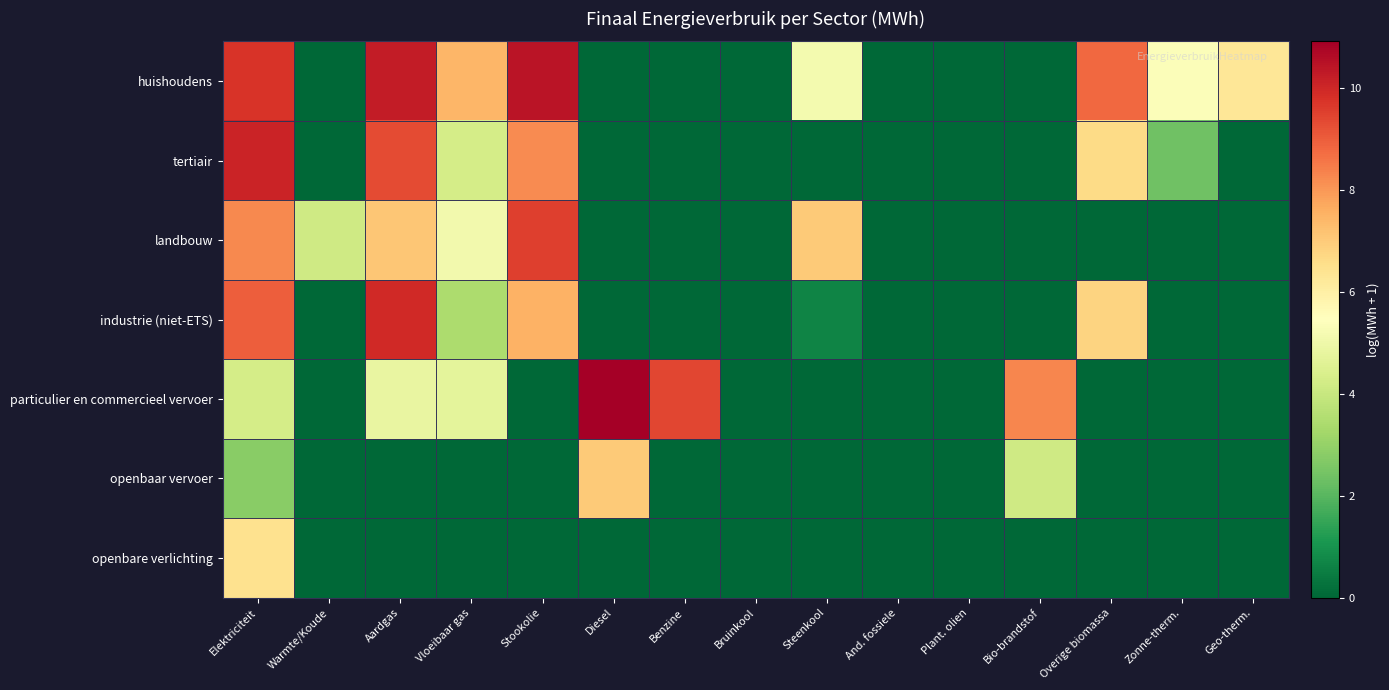

Reading left to right, list all the values displayed in this chart.

huishoudens: Elektriciteit=9.8	Warmte/Koude=0.0	Aardgas=10.2	Vloeibaar gas=7.5	Stookolie=10.4	Diesel=0.0	Benzine=0.0	Bruinkool=0.0	Steenkool=5.1	And. fossiele=0.0	Plant. olien=0.0	Bio-brandstof=0.0	Overige biomassa=8.8	Zonne-therm.=5.3	Geo-therm.=6.3
tertiair: Elektriciteit=10.1	Warmte/Koude=0.0	Aardgas=9.3	Vloeibaar gas=4.3	Stookolie=8.2	Diesel=0.0	Benzine=0.0	Bruinkool=0.0	Steenkool=0.0	And. fossiele=0.0	Plant. olien=0.0	Bio-brandstof=0.0	Overige biomassa=6.6	Zonne-therm.=2.4	Geo-therm.=0.0
landbouw: Elektriciteit=8.3	Warmte/Koude=4.2	Aardgas=7.1	Vloeibaar gas=5.1	Stookolie=9.5	Diesel=0.0	Benzine=0.0	Bruinkool=0.0	Steenkool=7.0	And. fossiele=0.0	Plant. olien=0.0	Bio-brandstof=0.0	Overige biomassa=0.0	Zonne-therm.=0.0	Geo-therm.=0.0
industrie (niet-ETS): Elektriciteit=9.0	Warmte/Koude=0.0	Aardgas=10.0	Vloeibaar gas=3.4	Stookolie=7.5	Diesel=0.0	Benzine=0.0	Bruinkool=0.0	Steenkool=0.7	And. fossiele=0.0	Plant. olien=0.0	Bio-brandstof=0.0	Overige biomassa=6.8	Zonne-therm.=0.0	Geo-therm.=0.0
particulier en commercieel vervoer: Elektriciteit=4.3	Warmte/Koude=0.0	Aardgas=4.9	Vloeibaar gas=4.7	Stookolie=0.0	Diesel=10.9	Benzine=9.4	Bruinkool=0.0	Steenkool=0.0	And. fossiele=0.0	Plant. olien=0.0	Bio-brandstof=8.3	Overige biomassa=0.0	Zonne-therm.=0.0	Geo-therm.=0.0
openbaar vervoer: Elektriciteit=2.8	Warmte/Koude=0.0	Aardgas=0.0	Vloeibaar gas=0.0	Stookolie=0.0	Diesel=7.0	Benzine=0.0	Bruinkool=0.0	Steenkool=0.0	And. fossiele=0.0	Plant. olien=0.0	Bio-brandstof=4.2	Overige biomassa=0.0	Zonne-therm.=0.0	Geo-therm.=0.0
openbare verlichting: Elektriciteit=6.5	Warmte/Koude=0.0	Aardgas=0.0	Vloeibaar gas=0.0	Stookolie=0.0	Diesel=0.0	Benzine=0.0	Bruinkool=0.0	Steenkool=0.0	And. fossiele=0.0	Plant. olien=0.0	Bio-brandstof=0.0	Overige biomassa=0.0	Zonne-therm.=0.0	Geo-therm.=0.0